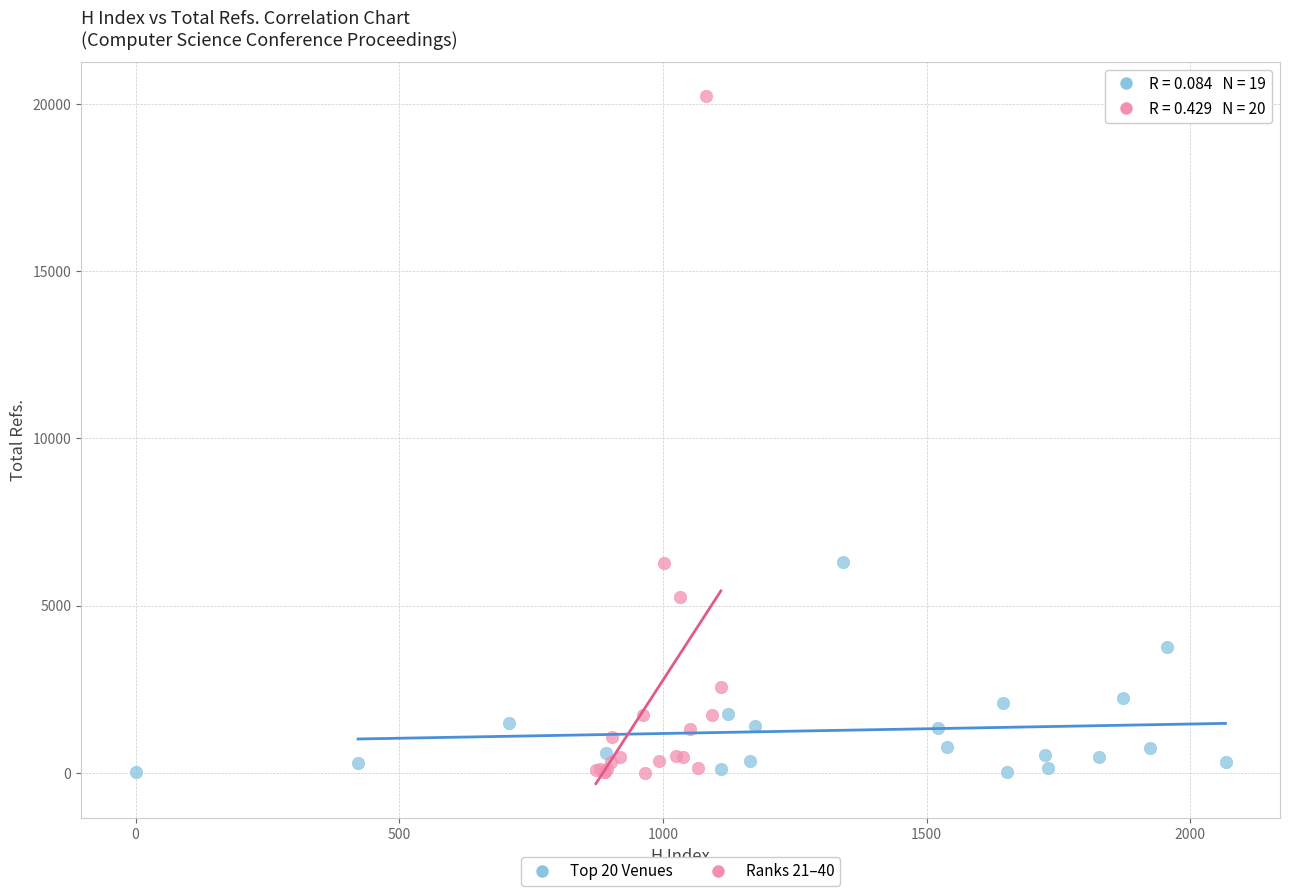

Which series reaches the maximum Y coordinate?

Ranks 21–40